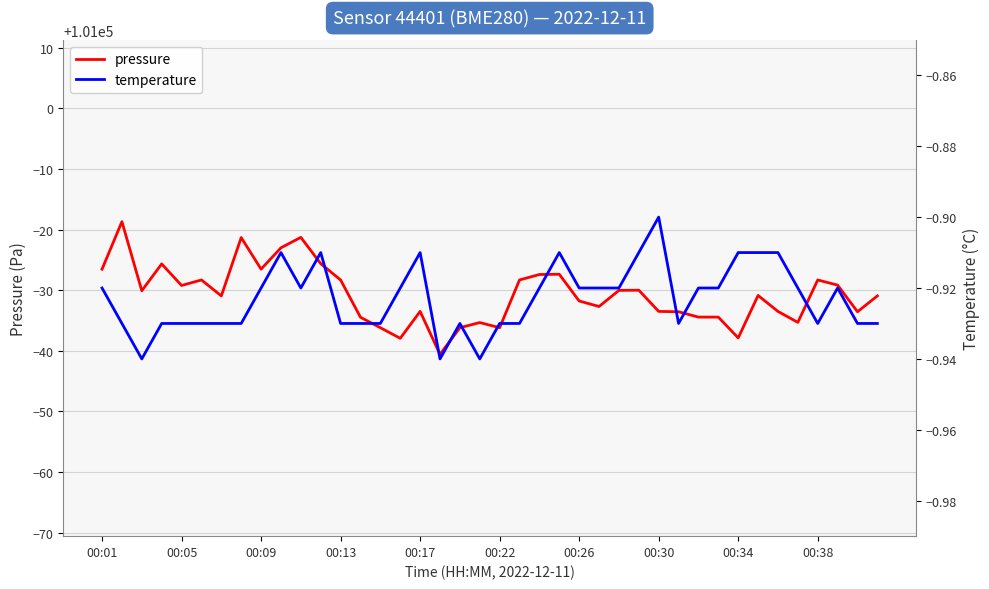

True or false: pressure and temperature intersect in this chart.

False